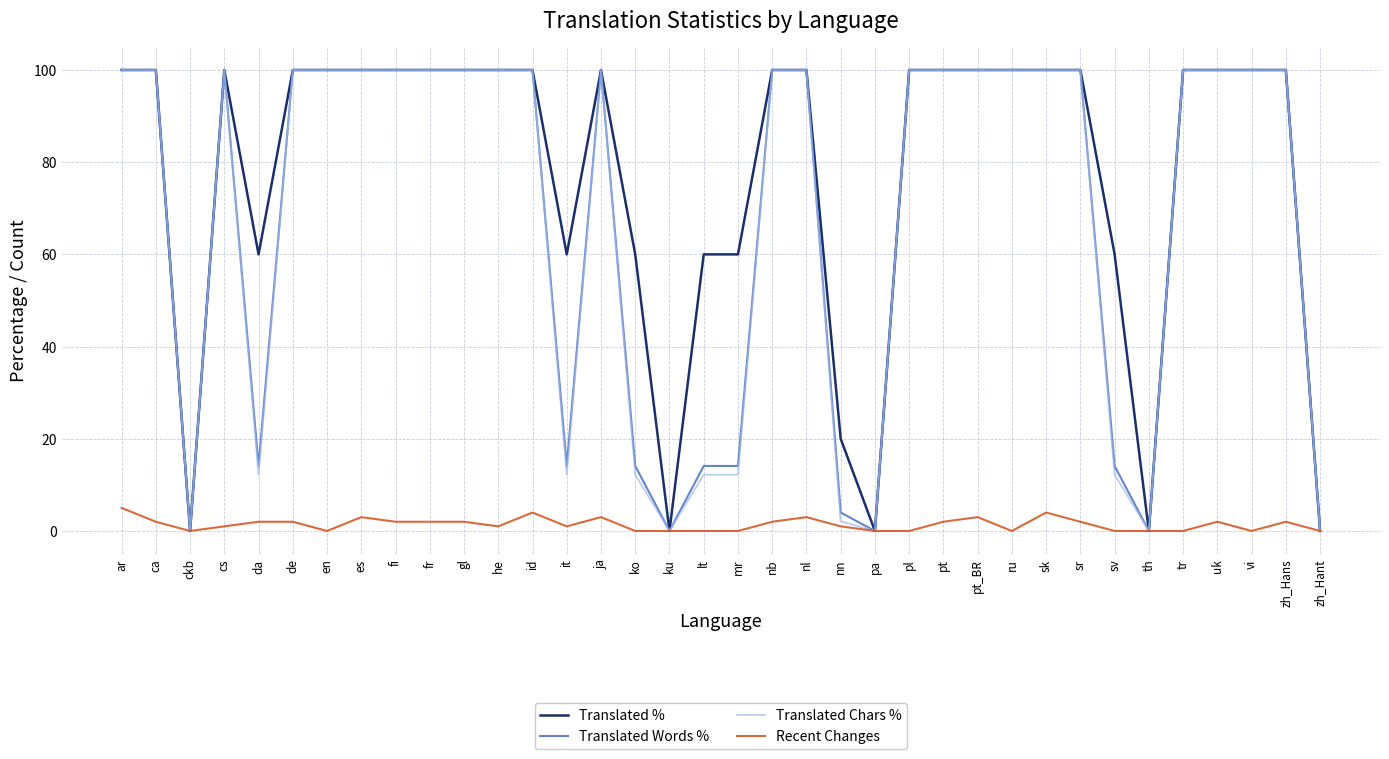

Between es and ko, which series saw the biggest shift?

Translated Chars %